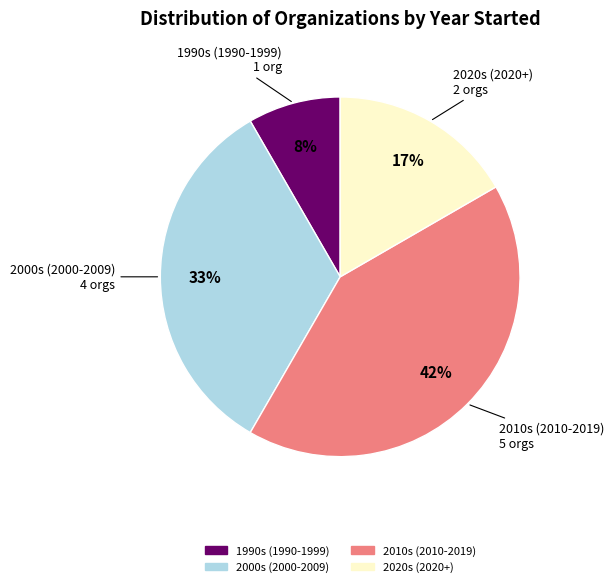

Is there a majority slice in this chart?

No